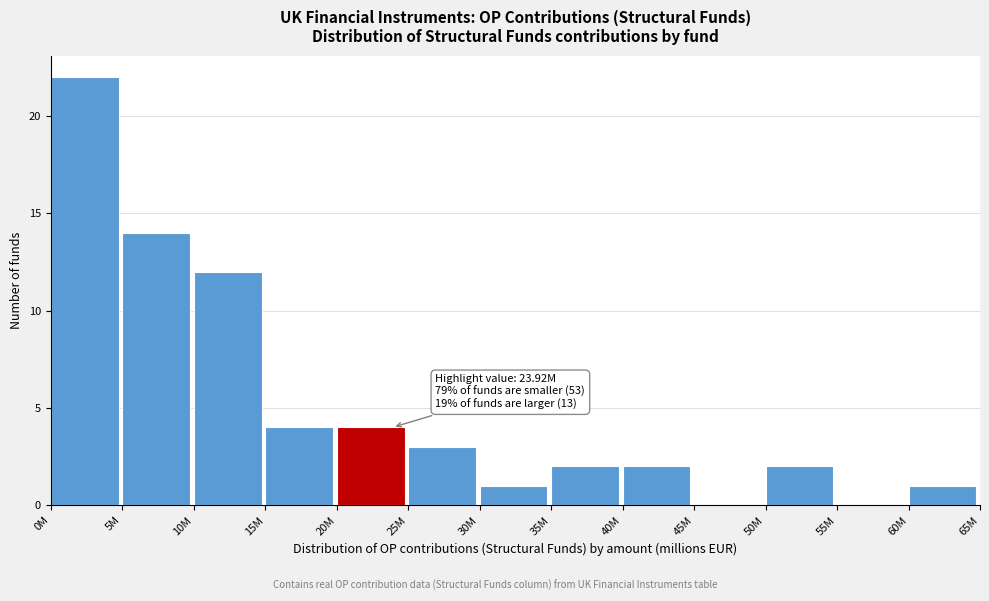

Reading left to right, transcribe all the data shown in this chart.

0M=22	5M=14	10M=12	15M=4	20M=4	25M=3	30M=1	35M=2	40M=2	45M=0	50M=2	55M=0	60M=1